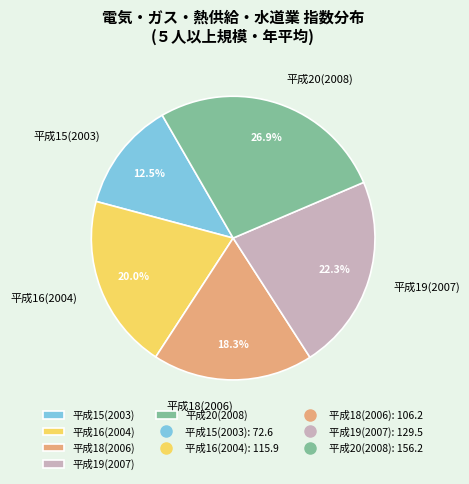

Rank the categories by value from highest to lowest.

平成20(2008), 平成19(2007), 平成16(2004), 平成18(2006), 平成15(2003)